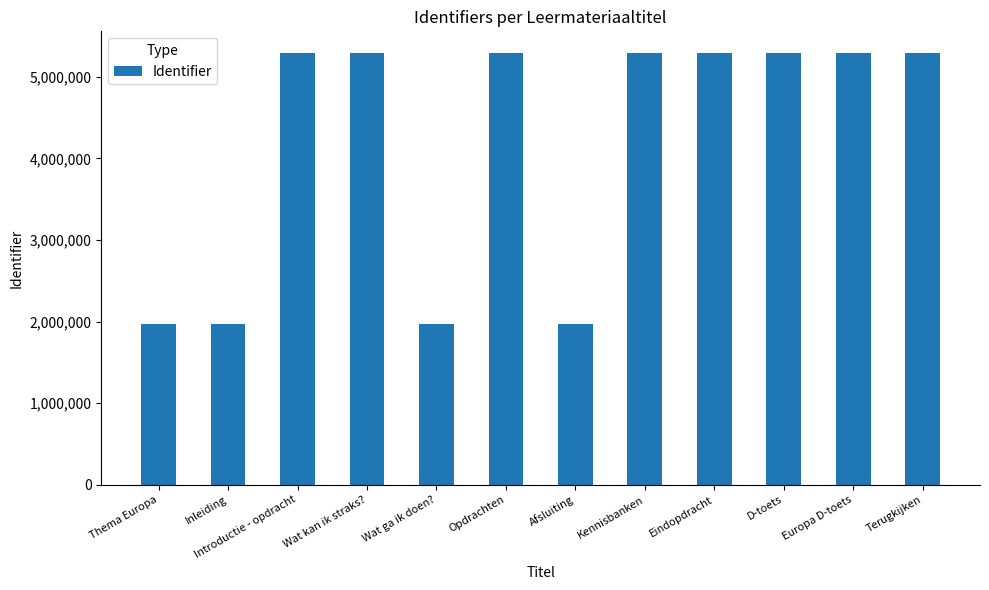

What is the change in value from Wat kan ik straks? to Eindopdracht?

+6